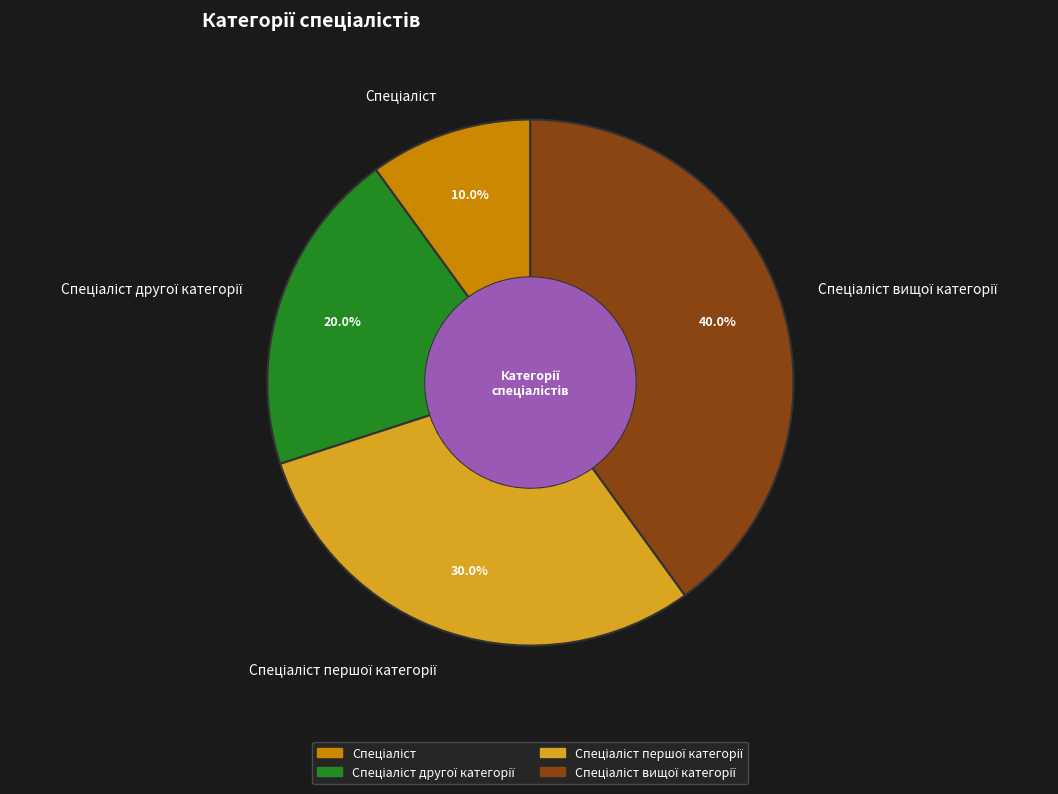

Is there a majority slice in this chart?

No